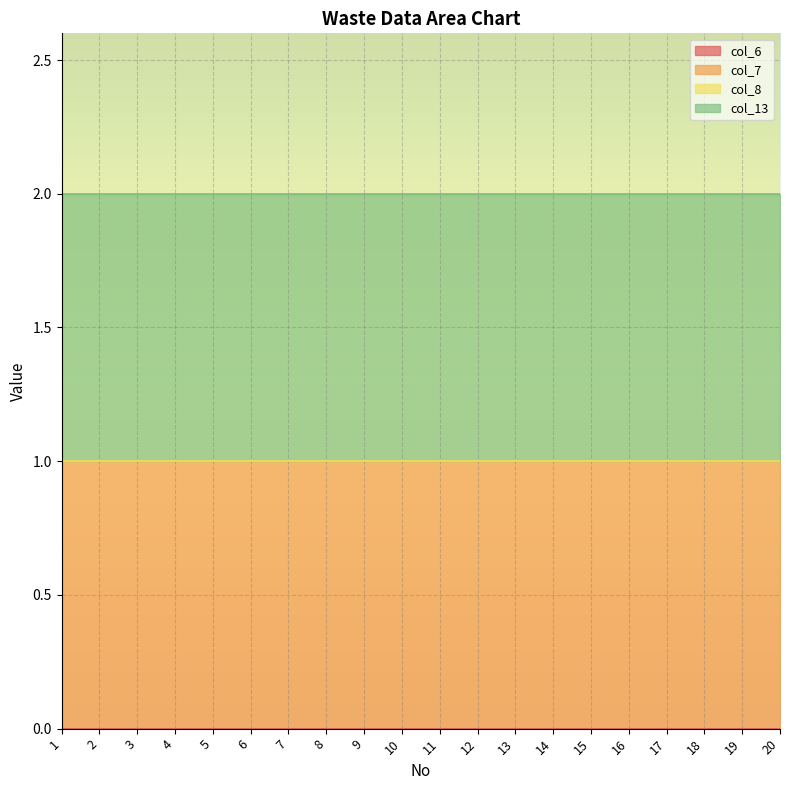

Between 9 and 7, which is larger?

9